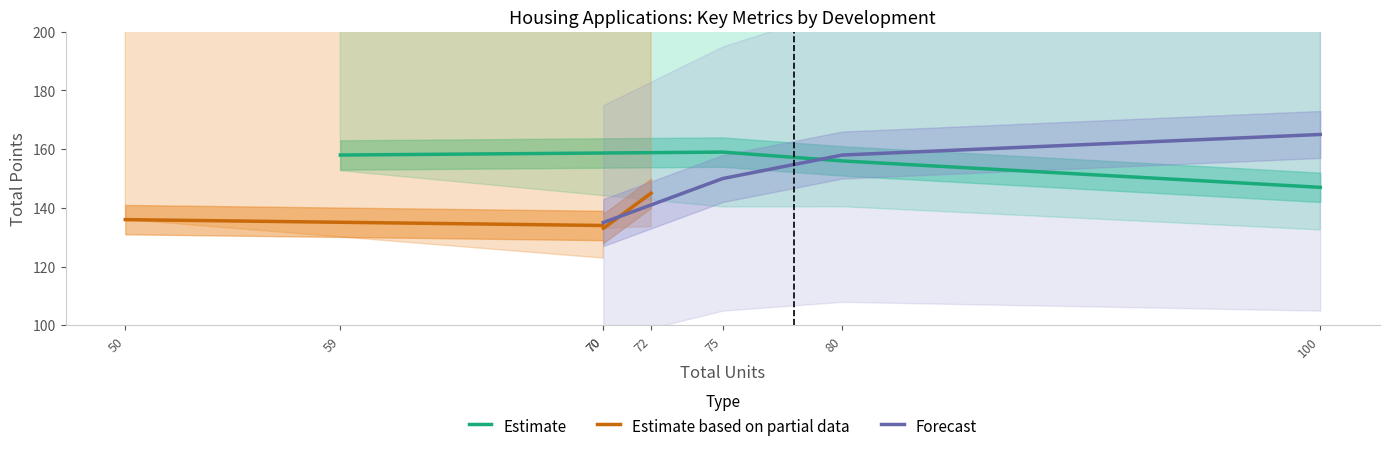

Which category has the lowest value in the Estimate series?

100